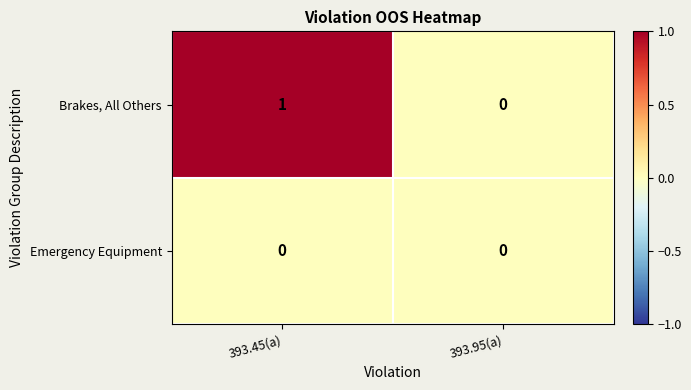

List the series in order of their overall mean, highest first.

Brakes, All Others, Emergency Equipment